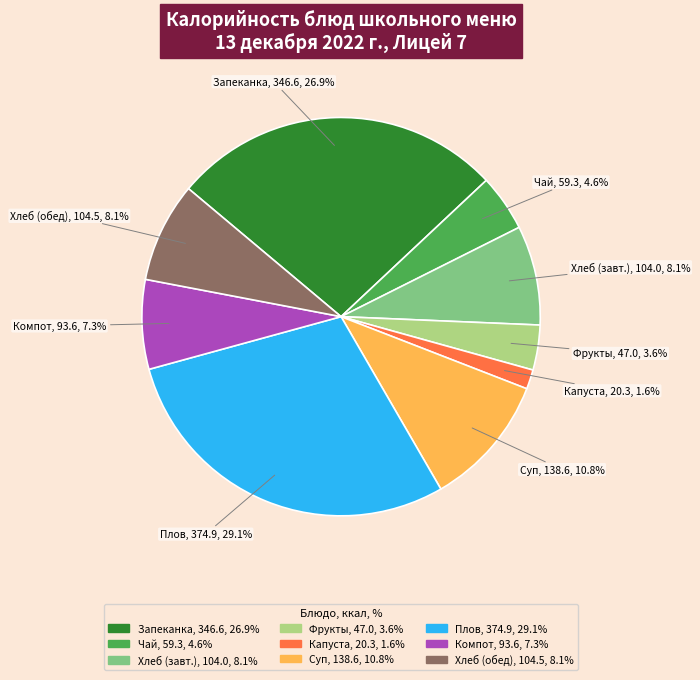

Is there a majority slice in this chart?

No